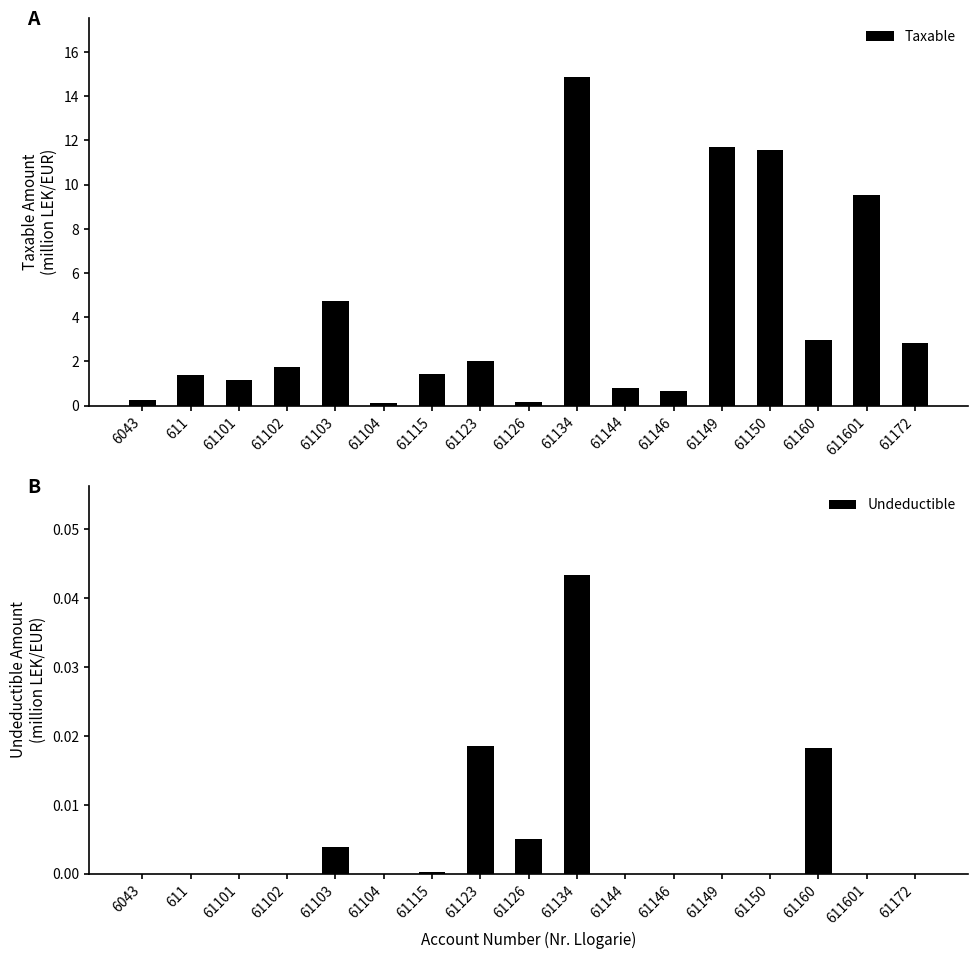

At which category is the sum across all series the highest?

61134